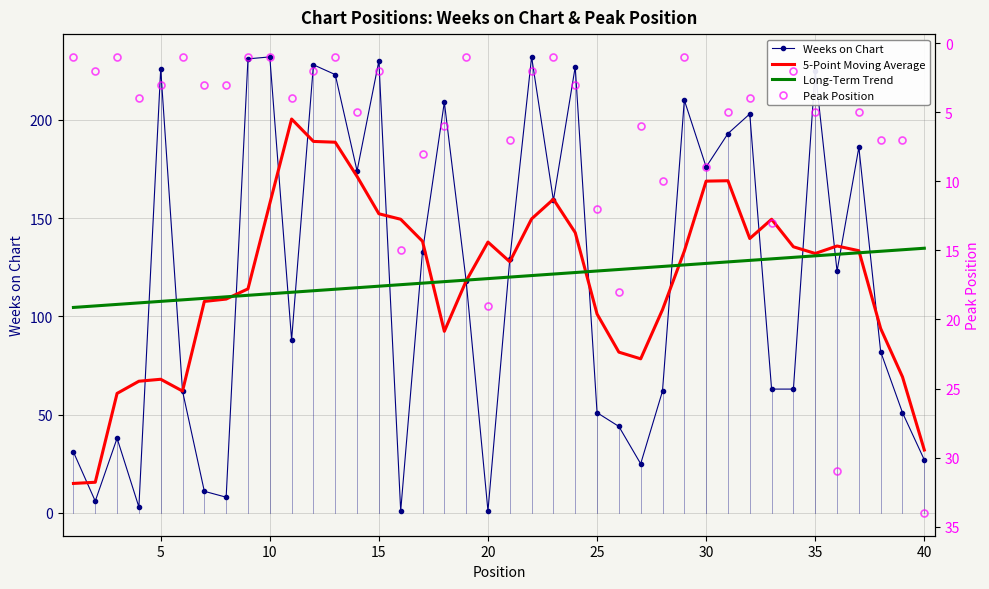

What are all the series names shown in the legend?

Weeks on Chart, 5-Point Moving Average, Long-Term Trend, Peak Position